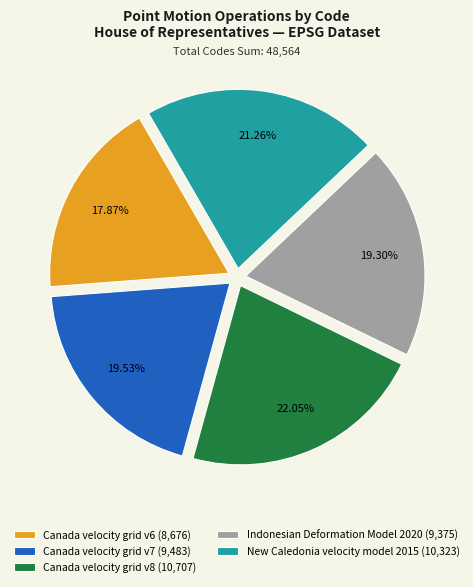

The Canada velocity grid v7 slice represents 20% of the pie. True or false?

True